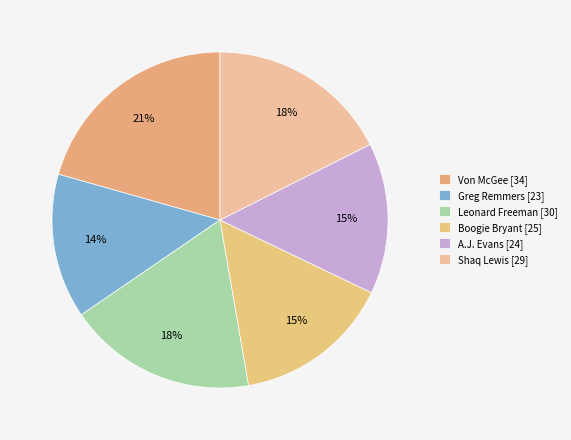

Count the number of slices in the pie.

6